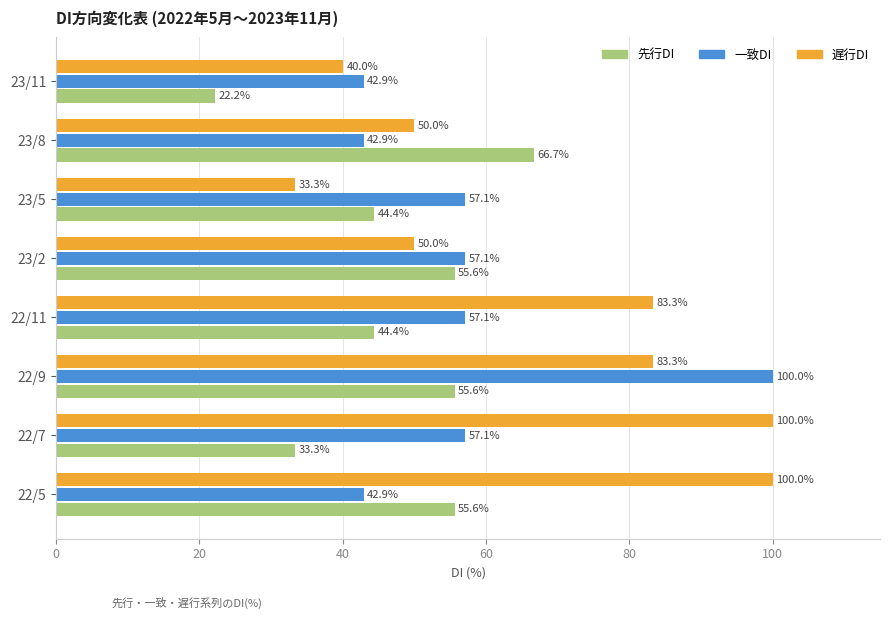

Rank the series by their average value, from lowest to highest.

先行DI, 一致DI, 遅行DI